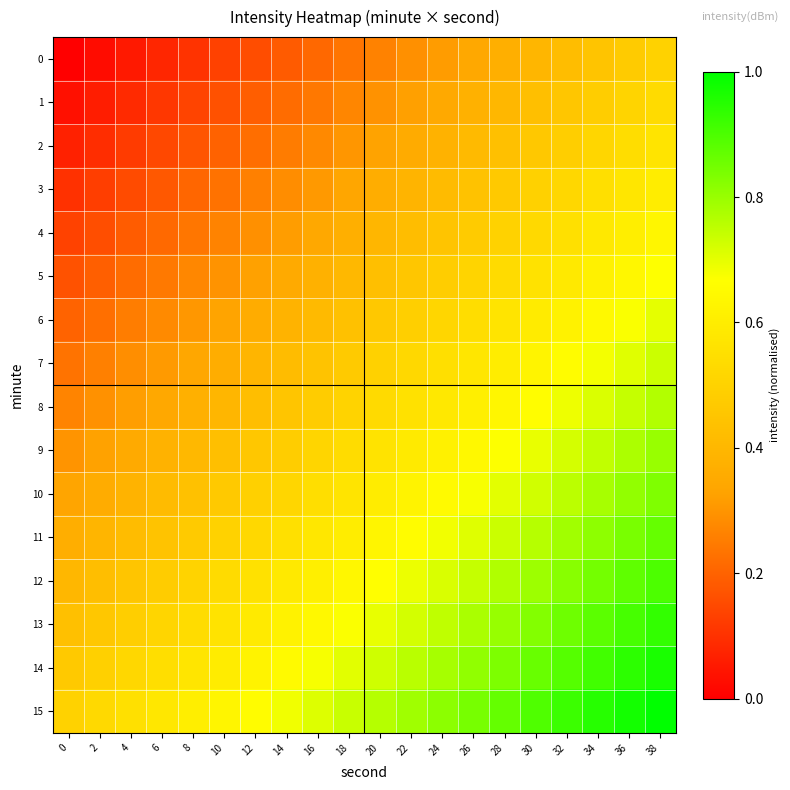

What is the total value across all series at 16?

7.4